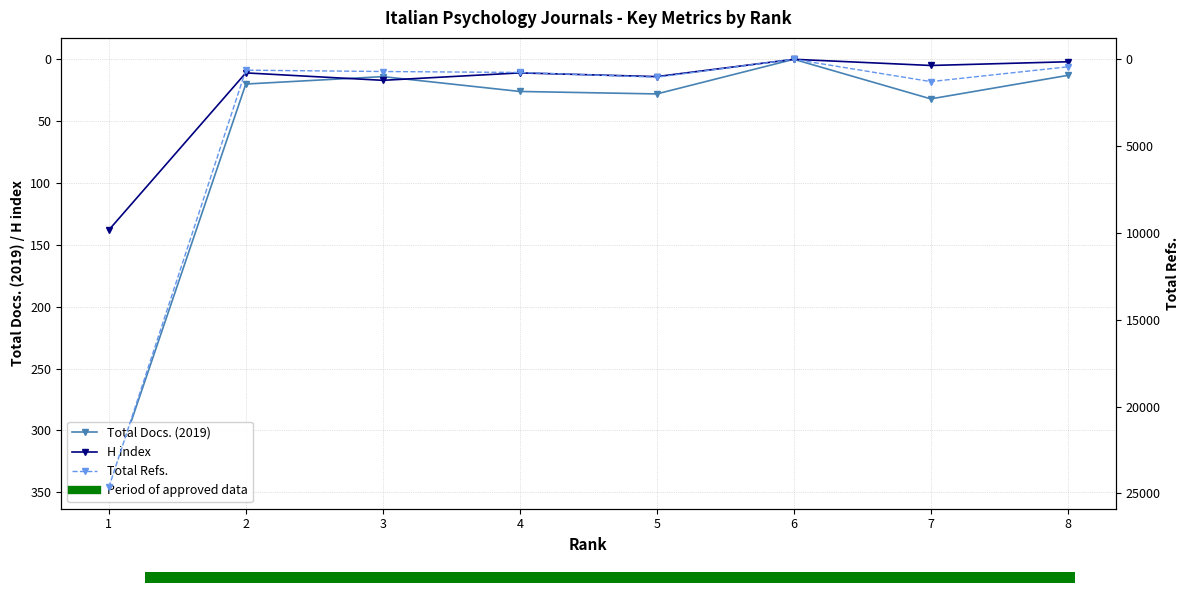

What are all the series names shown in the legend?

Total Docs. (2019), H index, Total Refs.